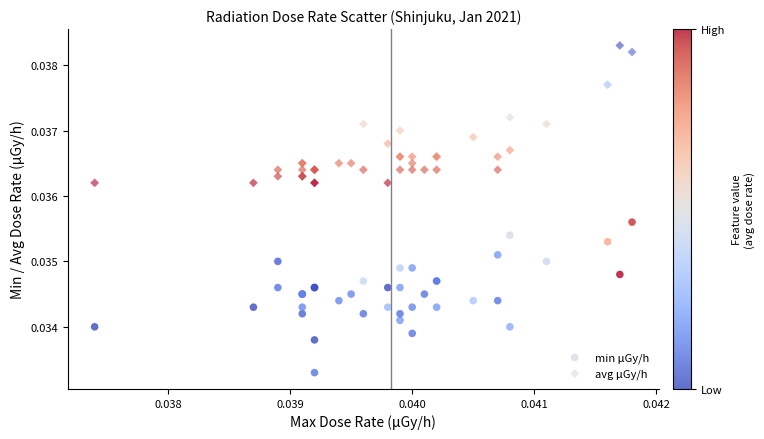

What are all the series names shown in the legend?

min μGy/h, avg μGy/h